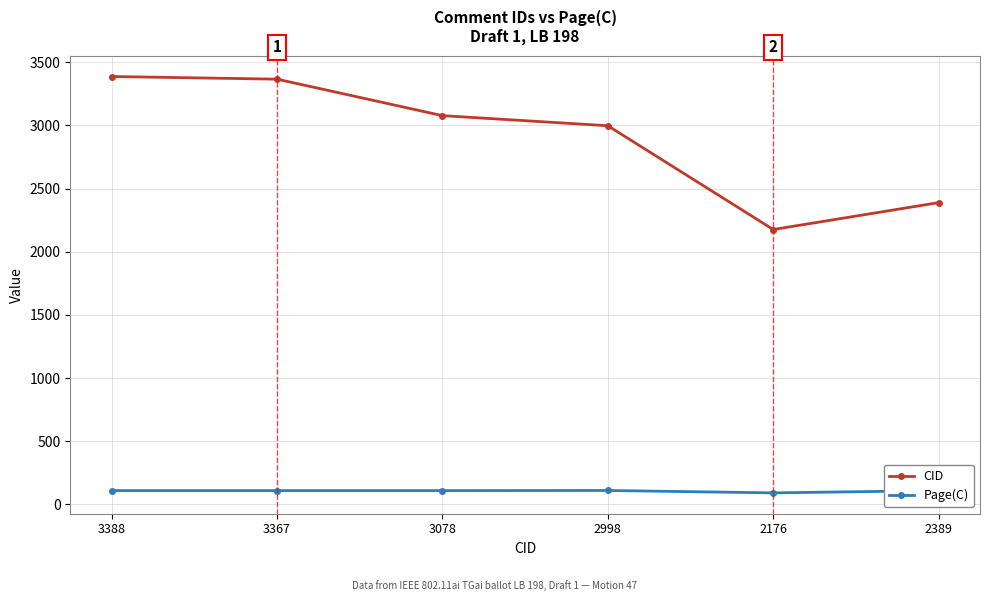

At how many categories does at least one series exceed 1002?

6